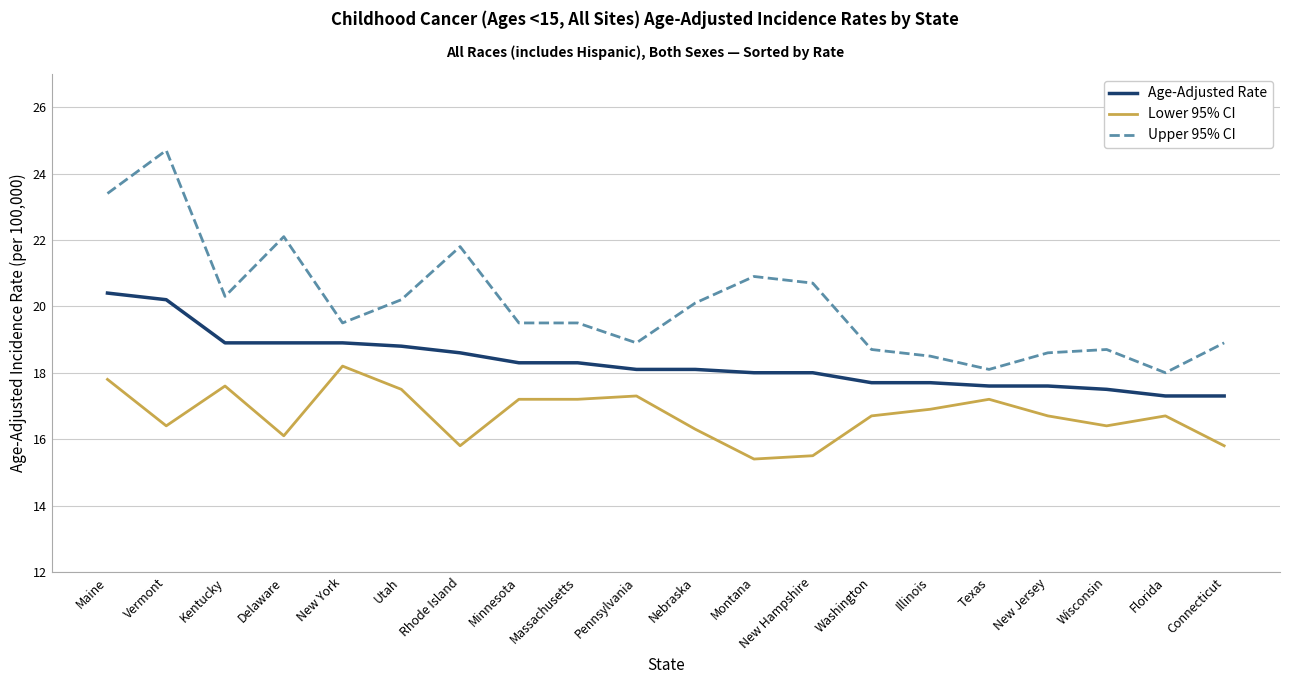

Count the number of categories in the chart.

20